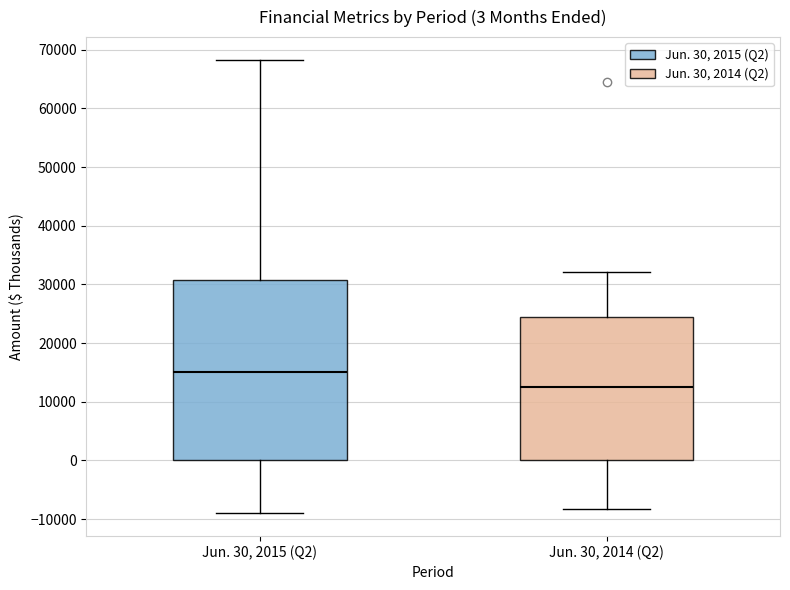

Which box's median line is the highest?

Jun. 30, 2015 (Q2)